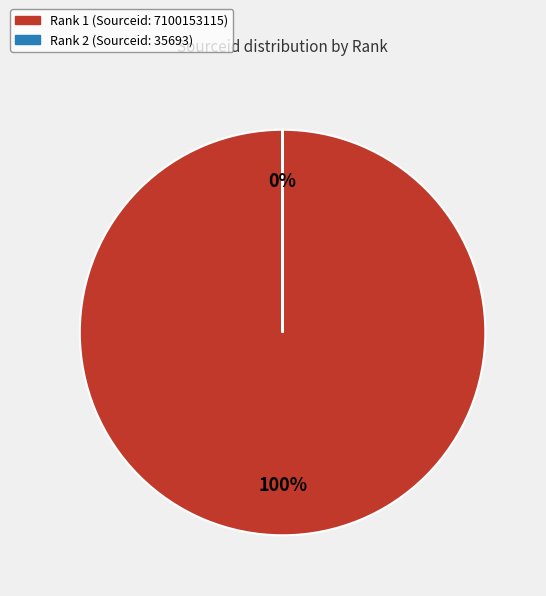

Which category accounts for the majority?

1